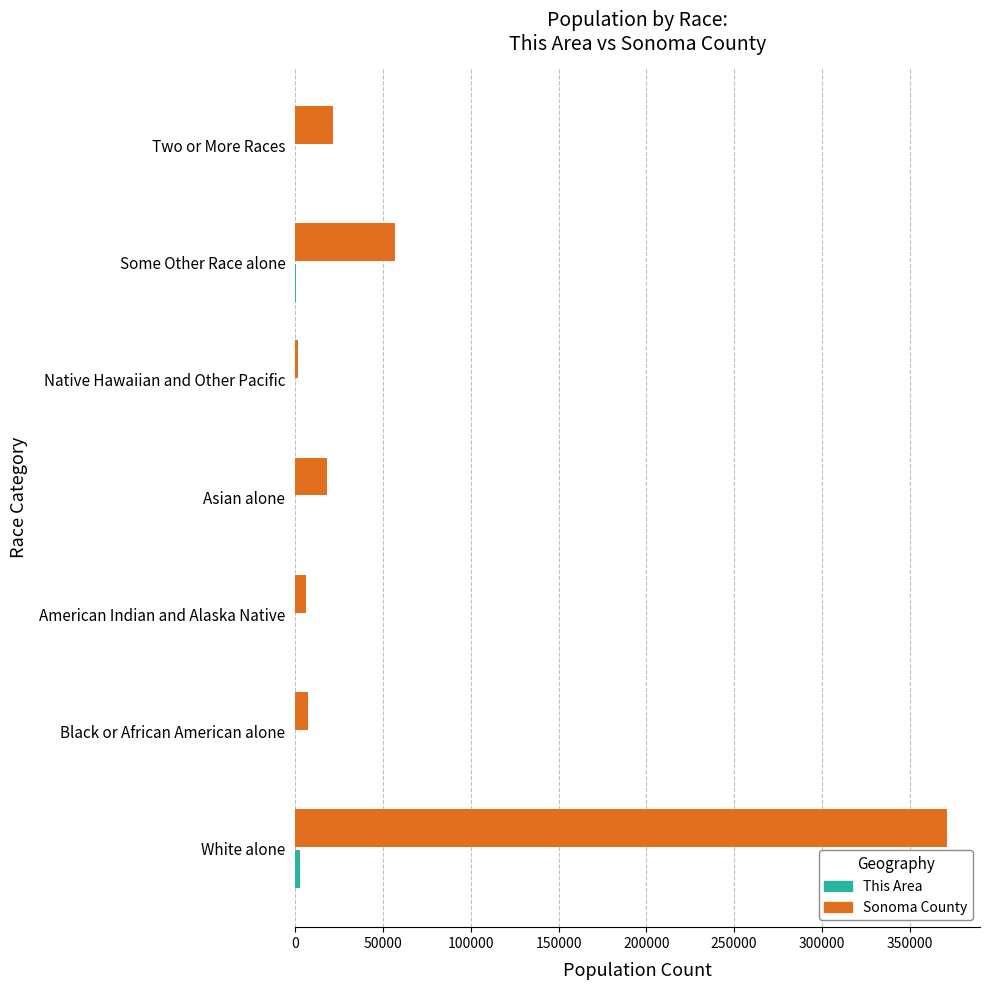

The value of Sonoma County at Asian alone is 18341. True or false?

True